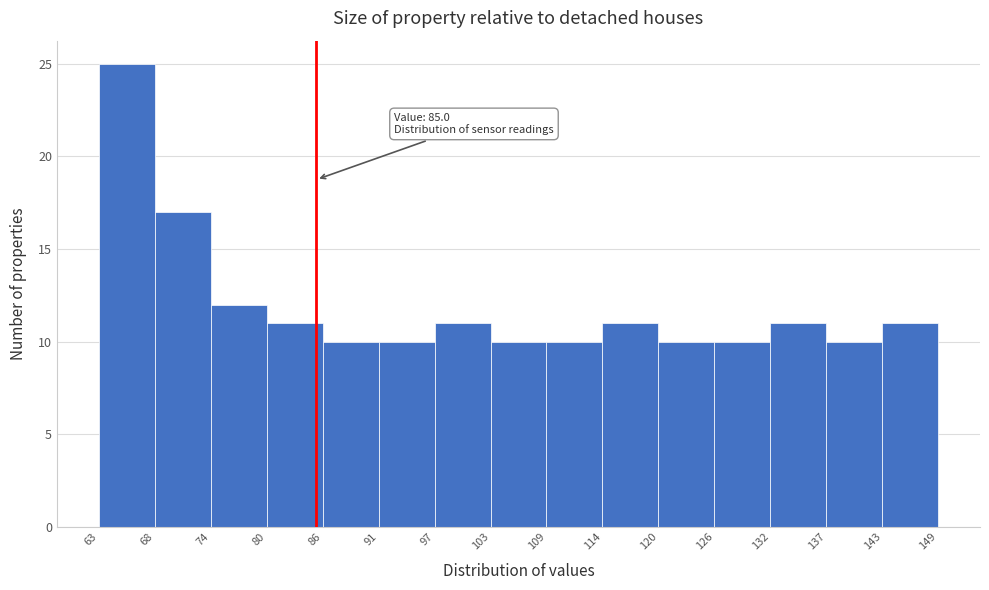

Which range on the x-axis has the tallest bar?

63 to 68